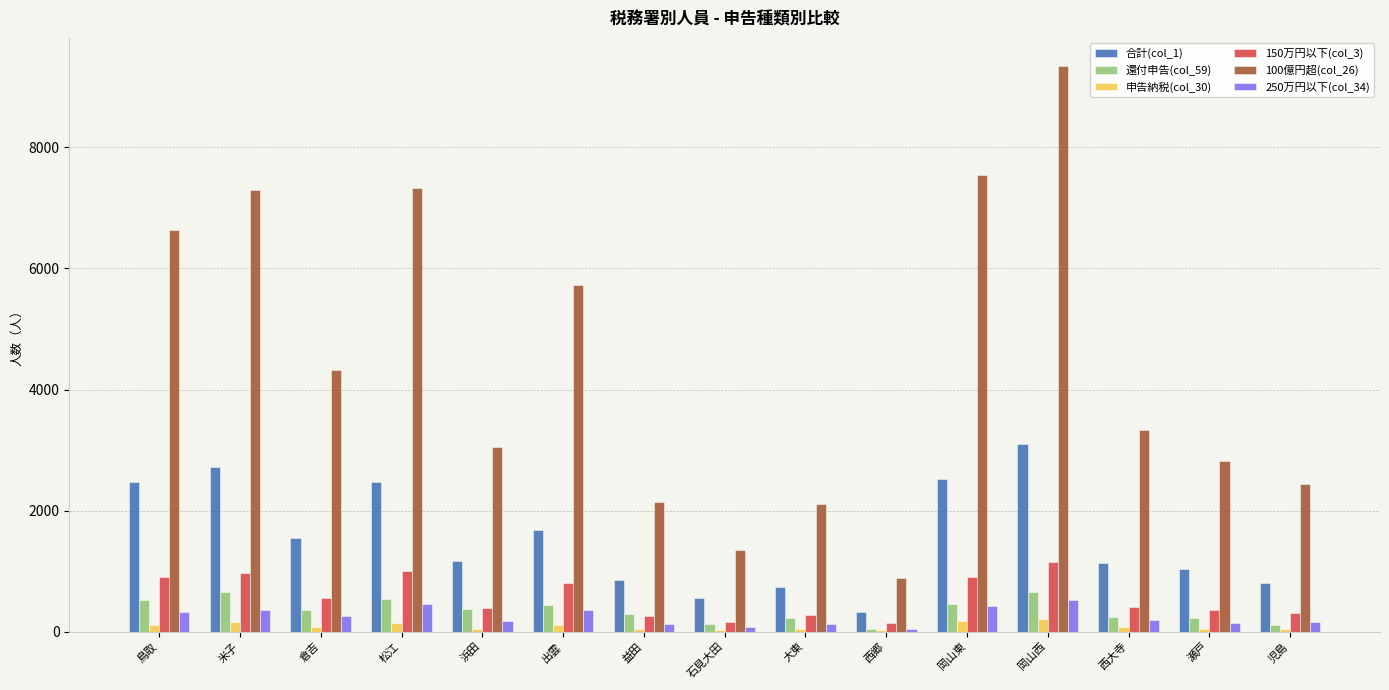

At which label does 還付申告(col_59) first exceed 352?

鳥取